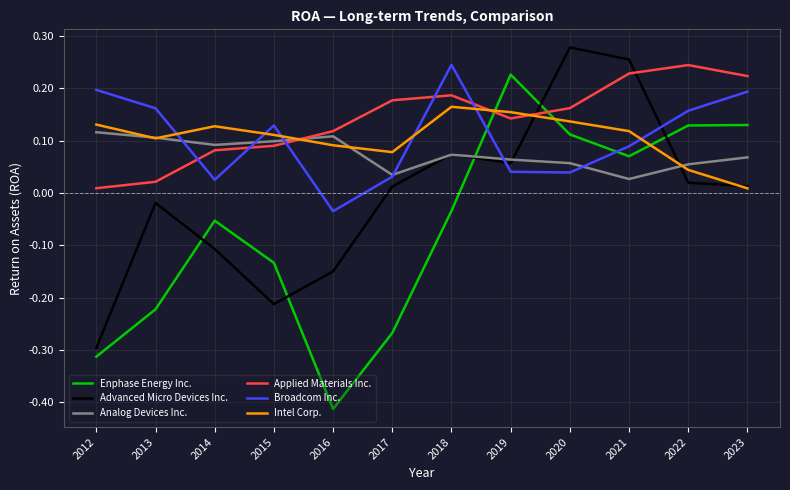

In Enphase Energy Inc., how many points are higher than both neighbors (excluding endpoints)?

2